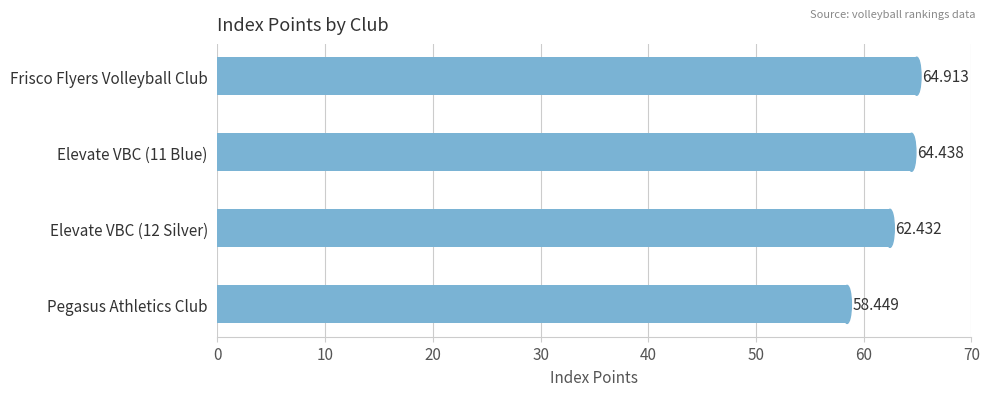

What is the average value?

62.6